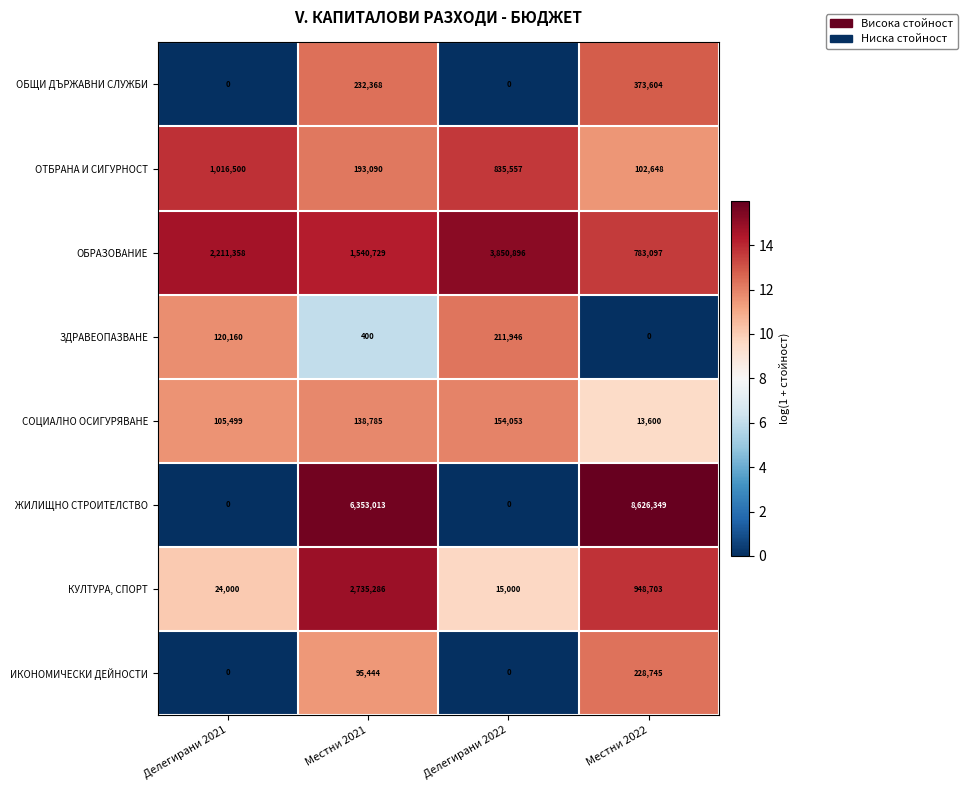

Is it true that ОТБРАНА И СИГУРНОСТ equals 1417094 at Делегирани 2022?

False